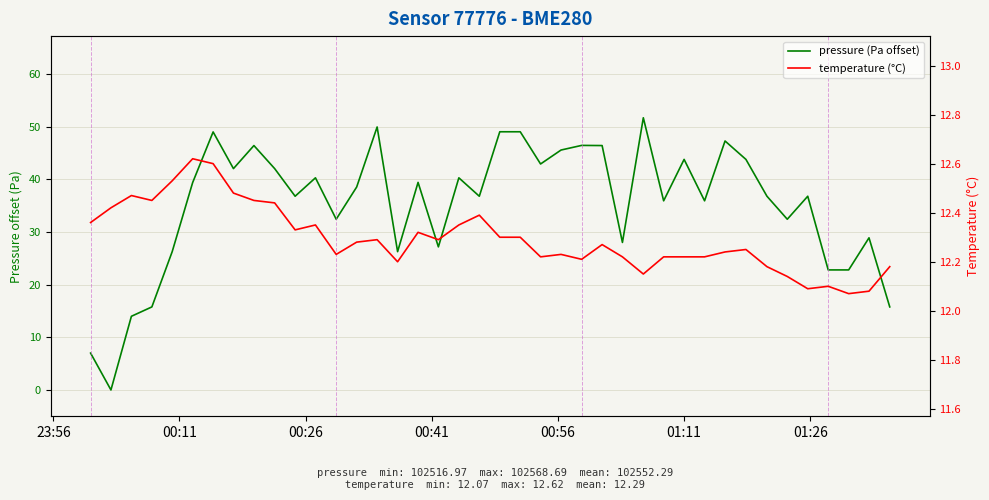

How many values in pressure (Pa offset) are above zero?

39